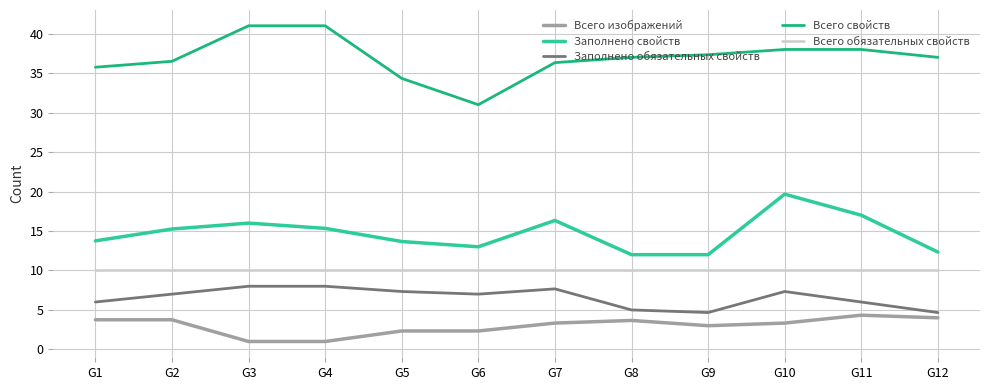

Does the chart display data point markers on the line(s)?

No